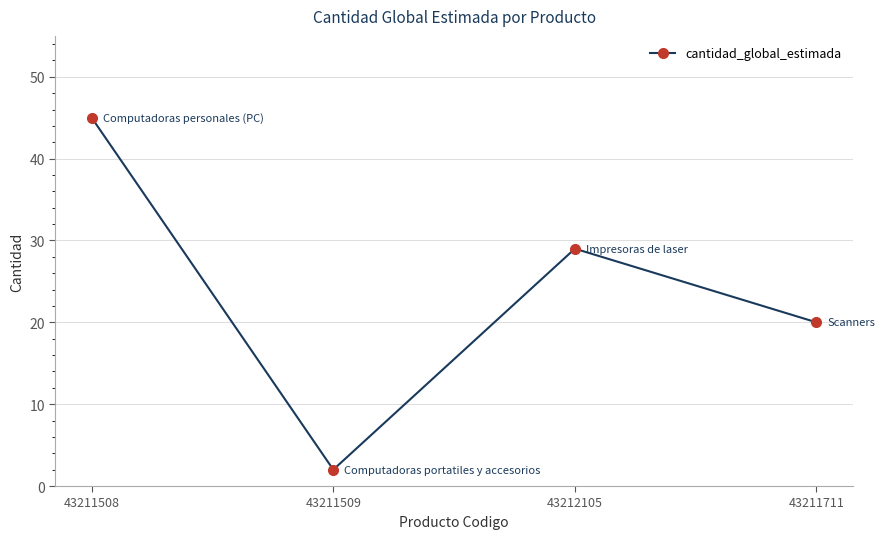

Rank the categories by value from highest to lowest.

43211508, 43212105, 43211711, 43211509